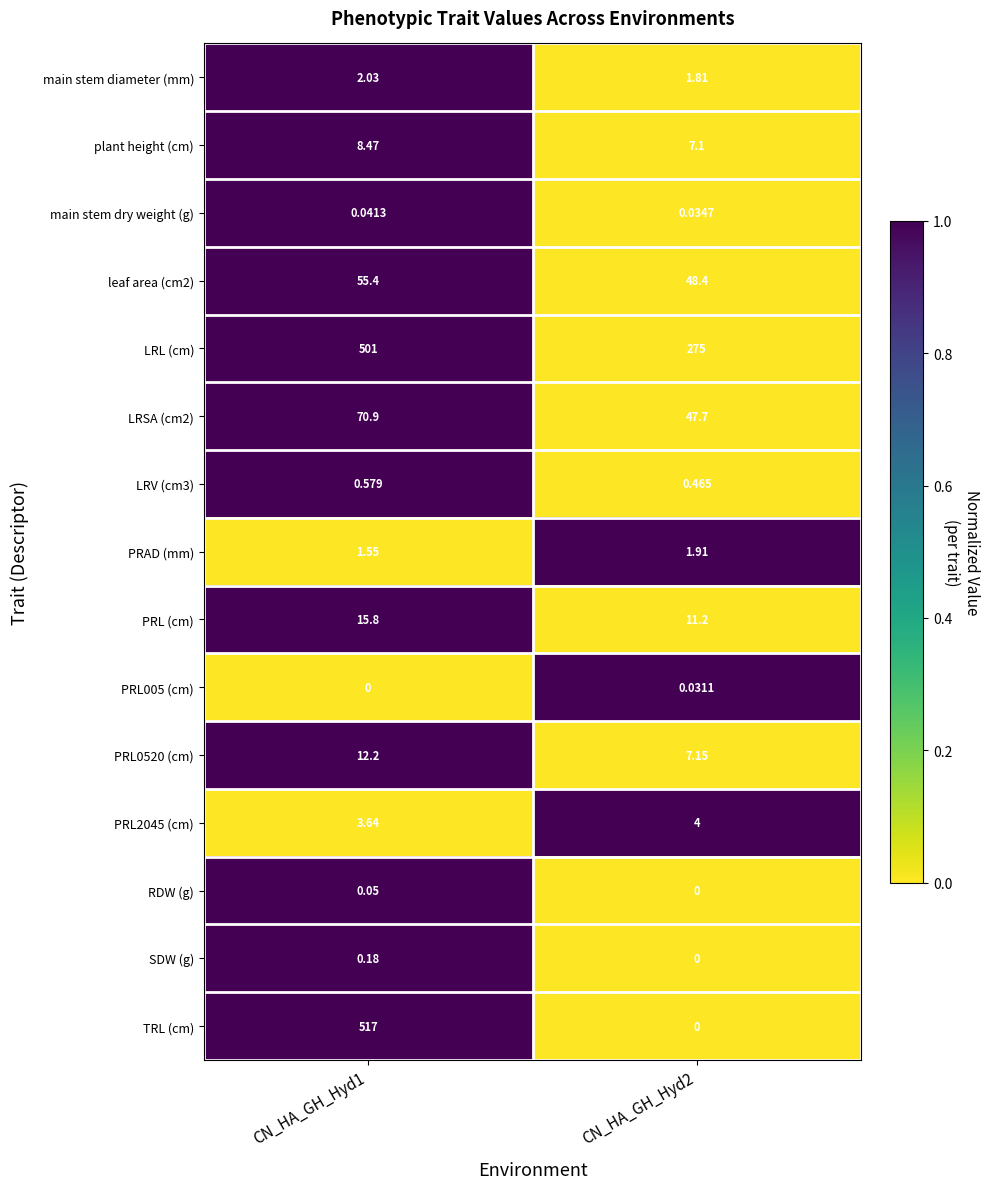

What is the greatest value displayed?

517.0